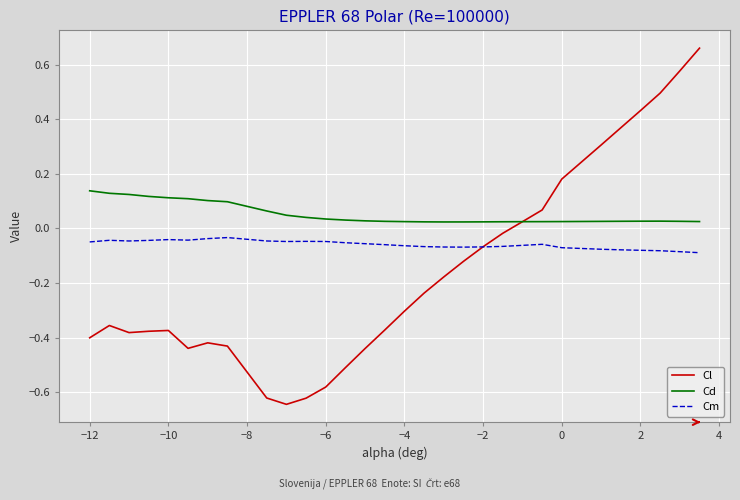

True or false: Cd and Cm cross at least once.

False